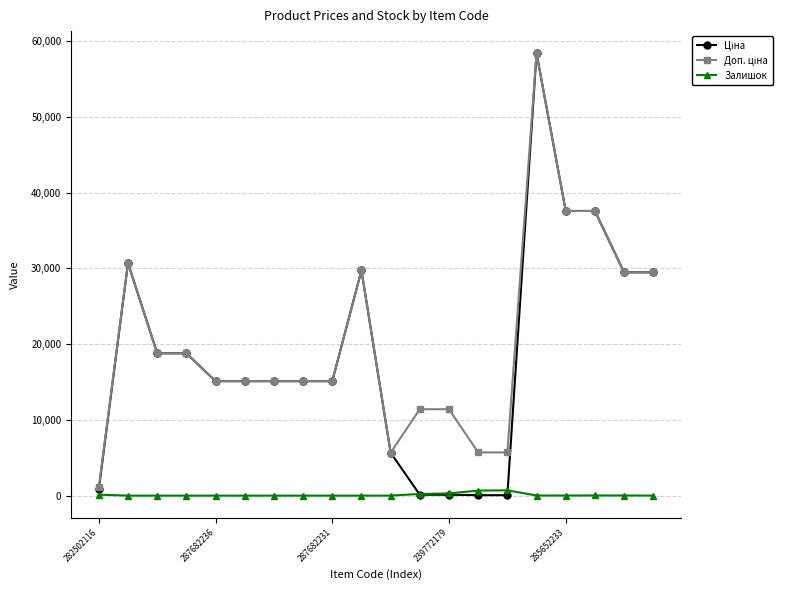

What is the difference between the maximum and minimum values in the Залишок series?

702.0